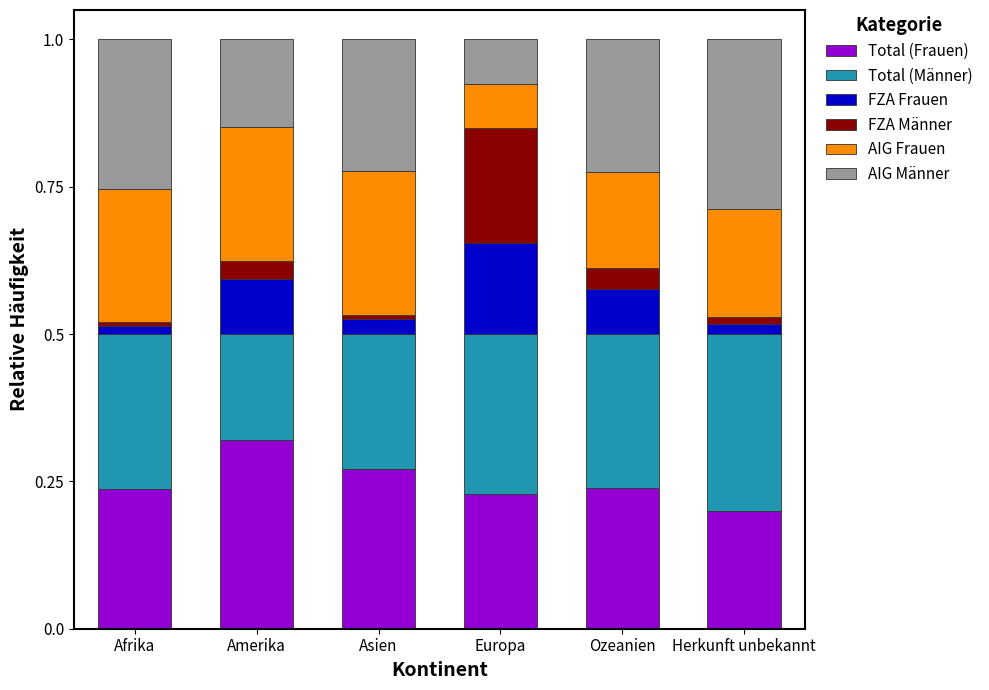

Which category has the lowest value in the Total (Frauen) series?

Herkunft unbekannt